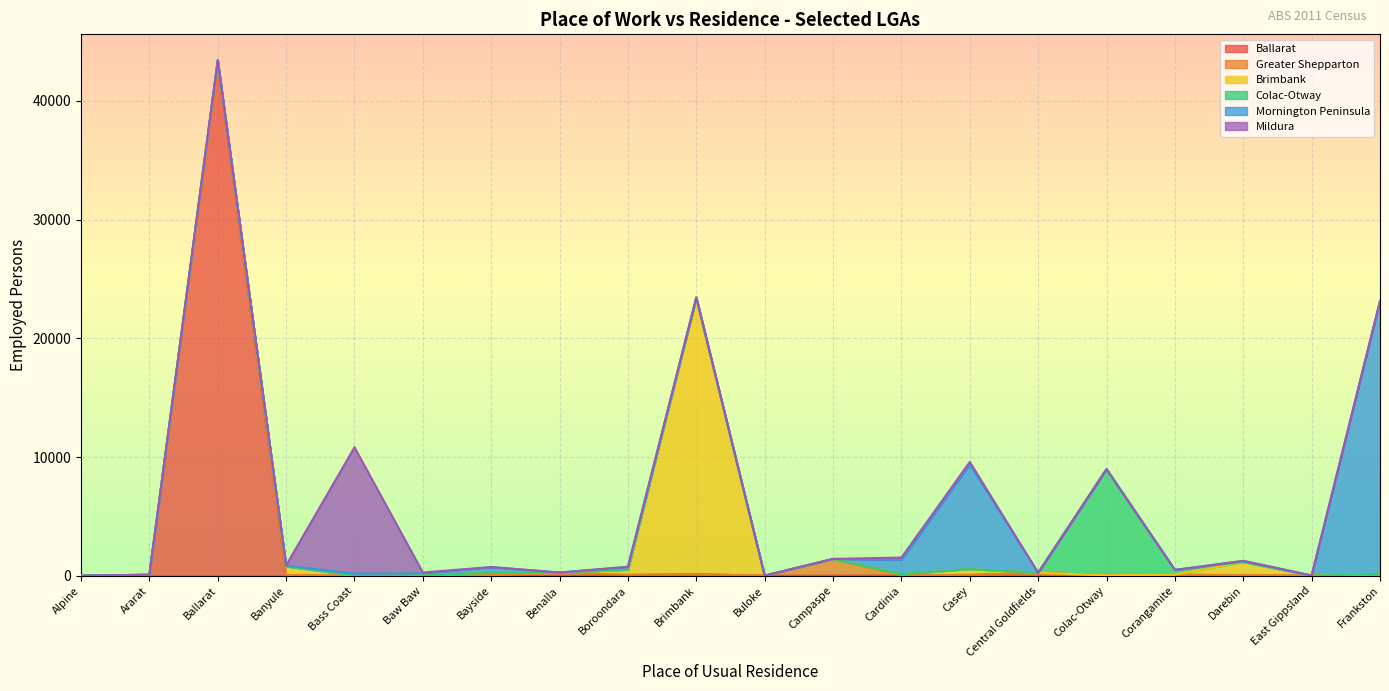

In Ballarat, how many points are higher than both neighbors (excluding endpoints)?

5